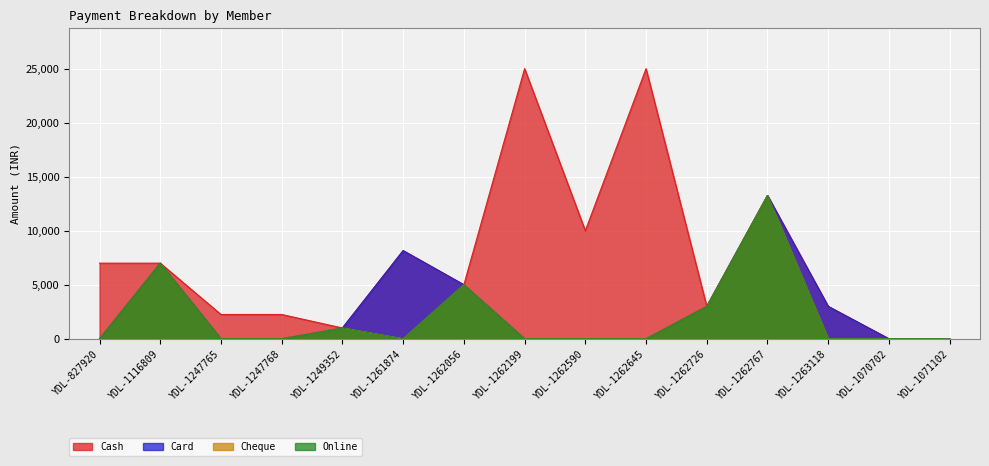

Reading left to right, extract all data points from this chart.

Cash: 7000	0	2250	2250	0	0	0	25000	10000	25000	0	0	0	0	0
Card: 0	0	0	0	0	8160	0	0	0	0	0	0	3000	0	0
Cheque: 0	0	0	0	0	0	0	0	0	0	0	0	0	0	0
Online: 0	7000	0	0	1000	0	5000	0	0	0	3000	13260	0	0	0